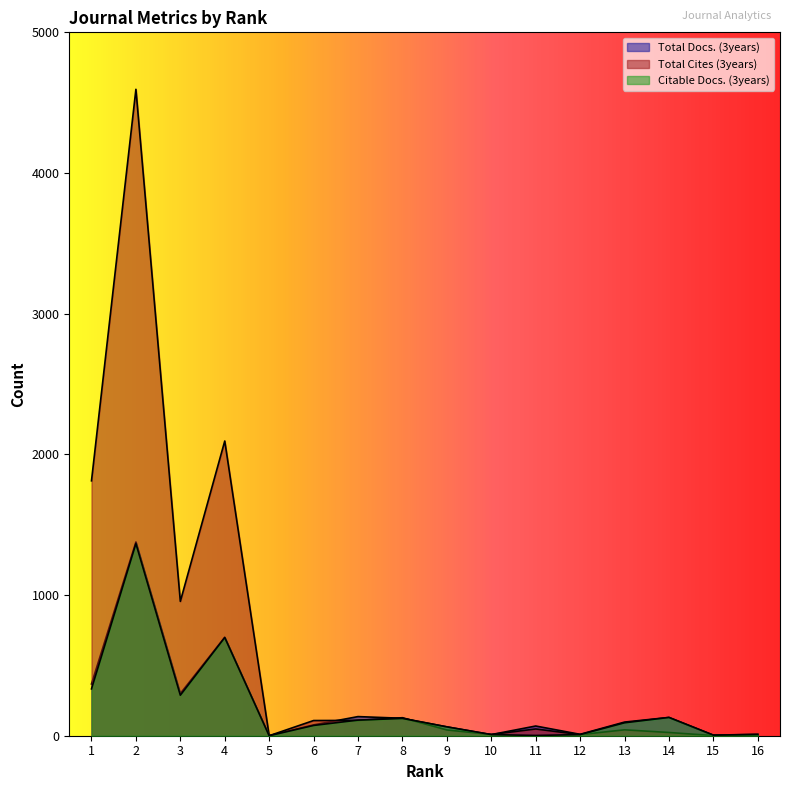

How many data points in Citable Docs. (3years) are less than 92?

8